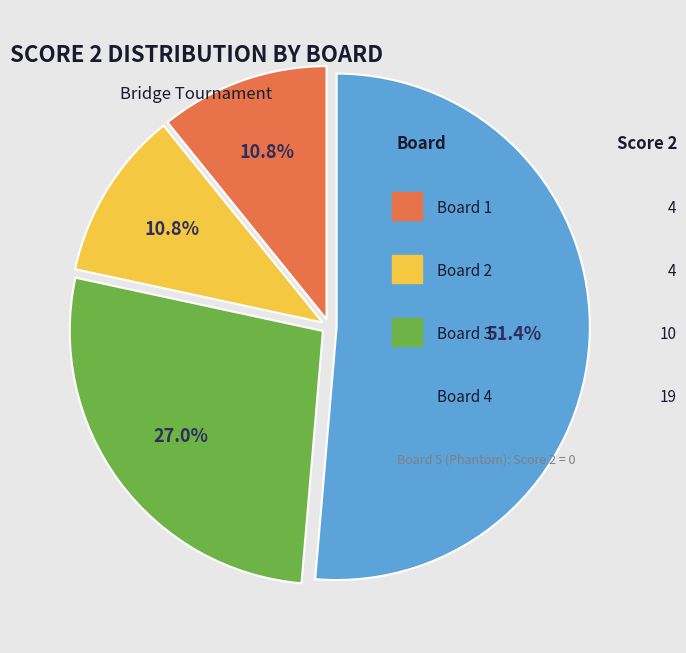

Is there any slice that represents more than half of the pie?

Yes